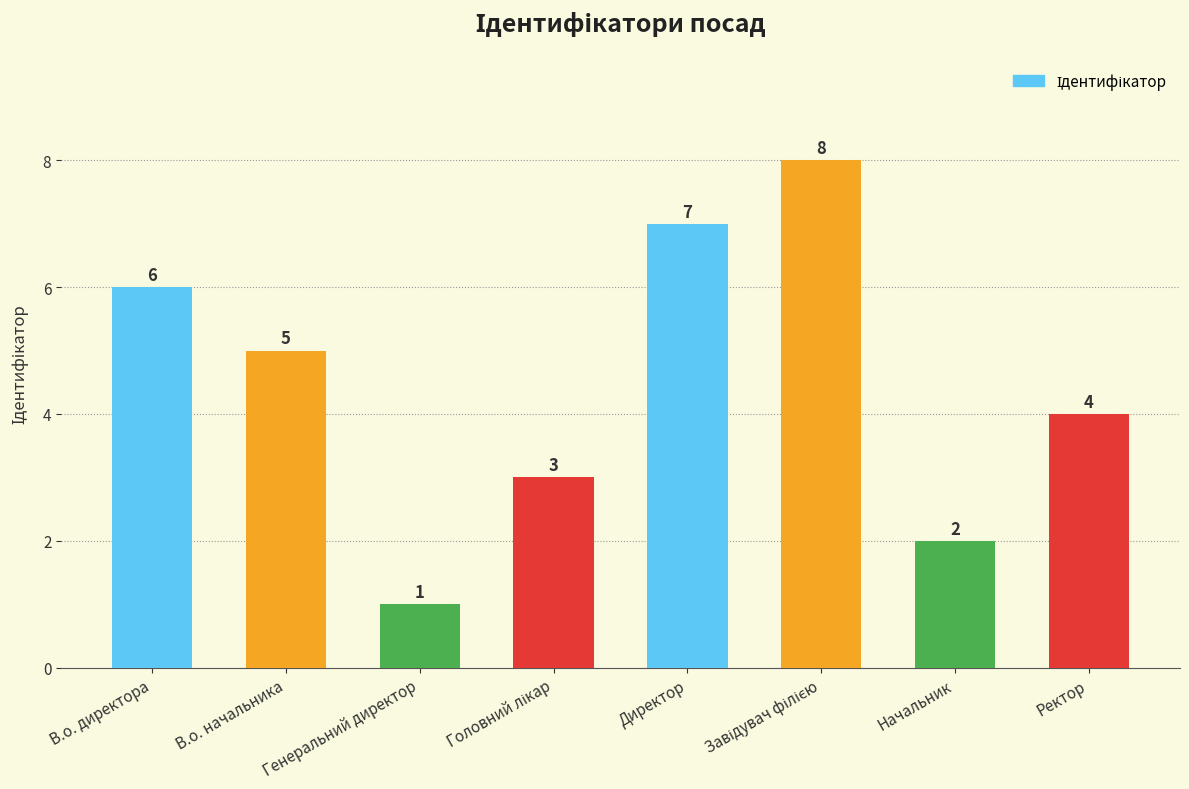

Which has a higher value, Генеральний директор or В.о. директора?

В.о. директора